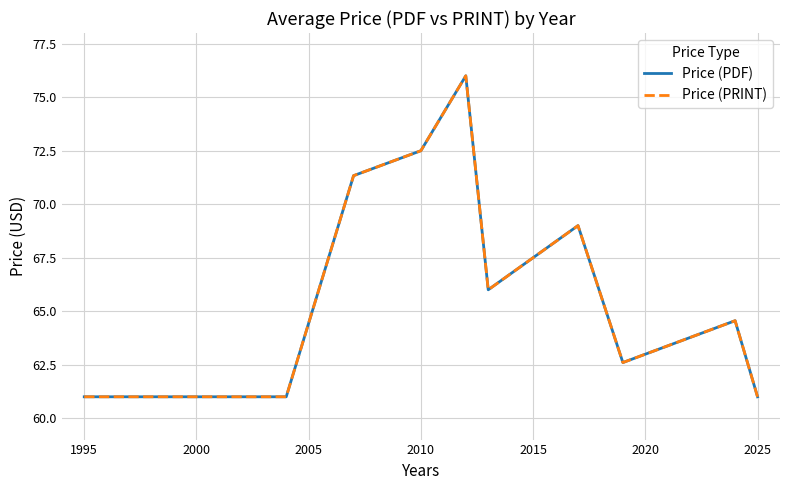

Which series has the largest total across all categories?

Price (PDF)